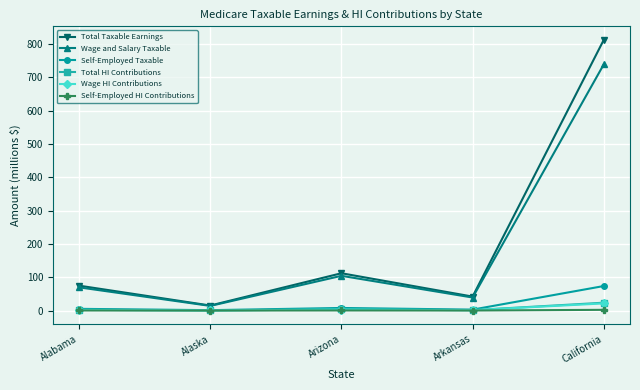

At which category is the sum across all series the highest?

California